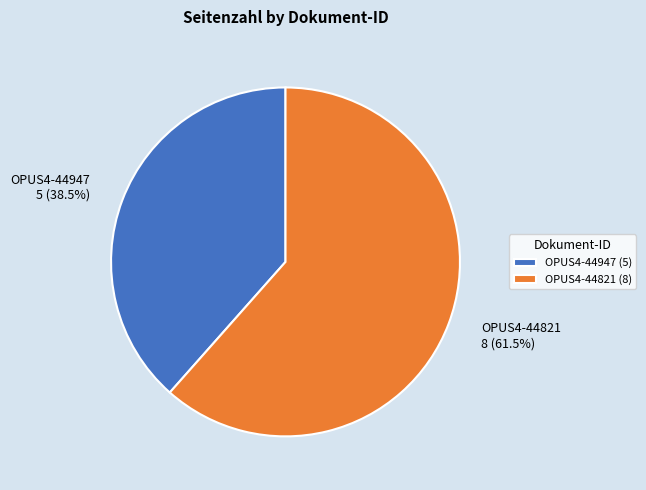

To the nearest percent, what is the average slice percentage?

50%